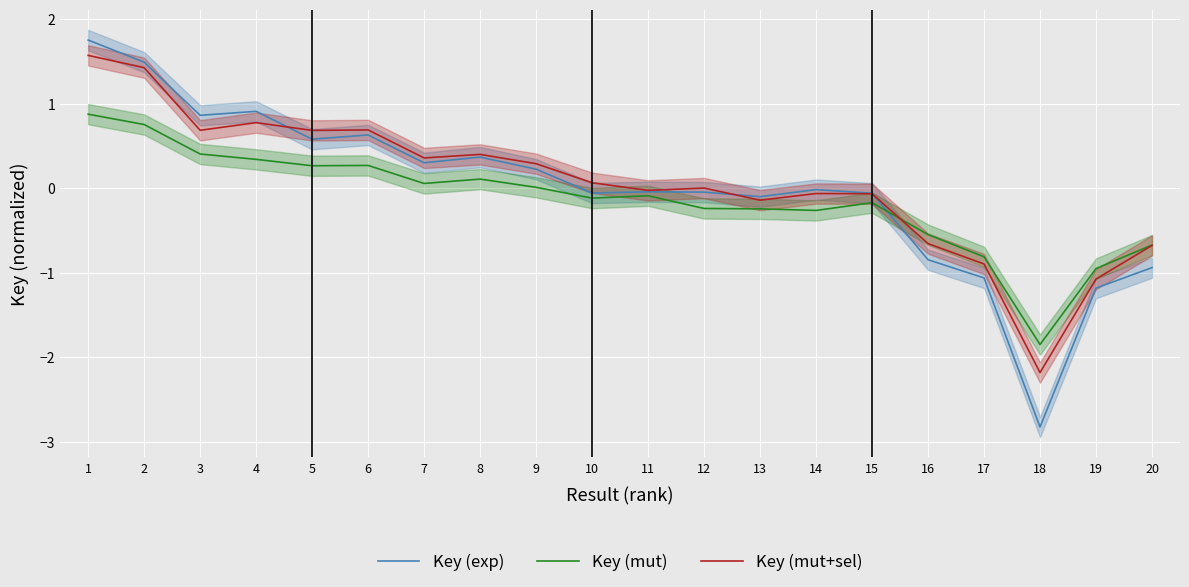

Where does the Key (exp) series first go above 0?

1